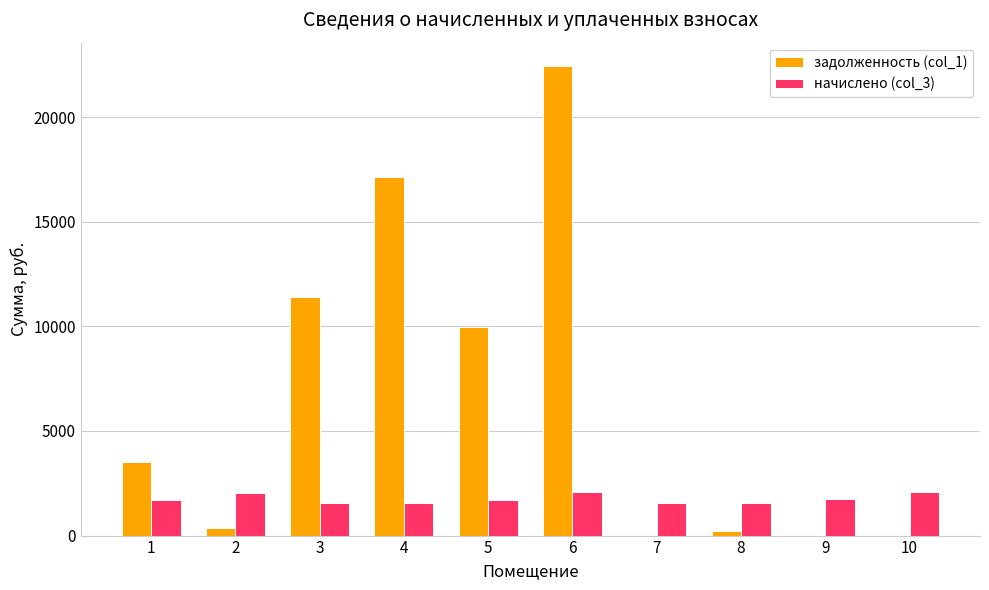

What is the maximum value shown in the chart?

22439.6